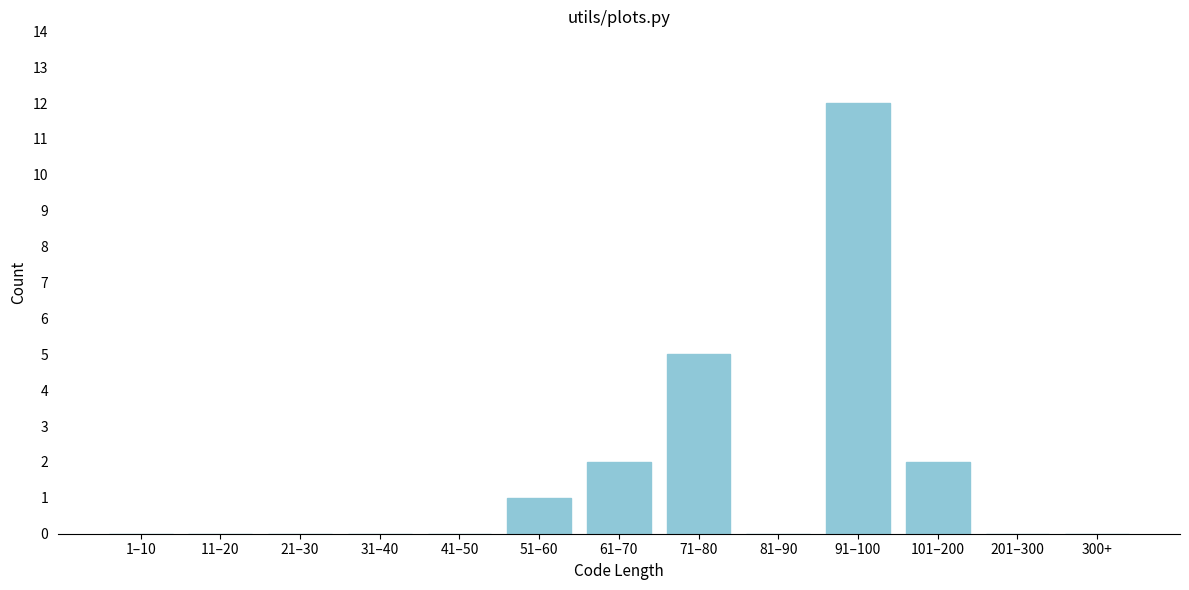

Reading left to right, list all the values displayed in this chart.

1–10=0	11–20=0	21–30=0	31–40=0	41–50=0	51–60=1	61–70=2	71–80=5	81–90=0	91–100=12	101–200=2	201–300=0	300+=0